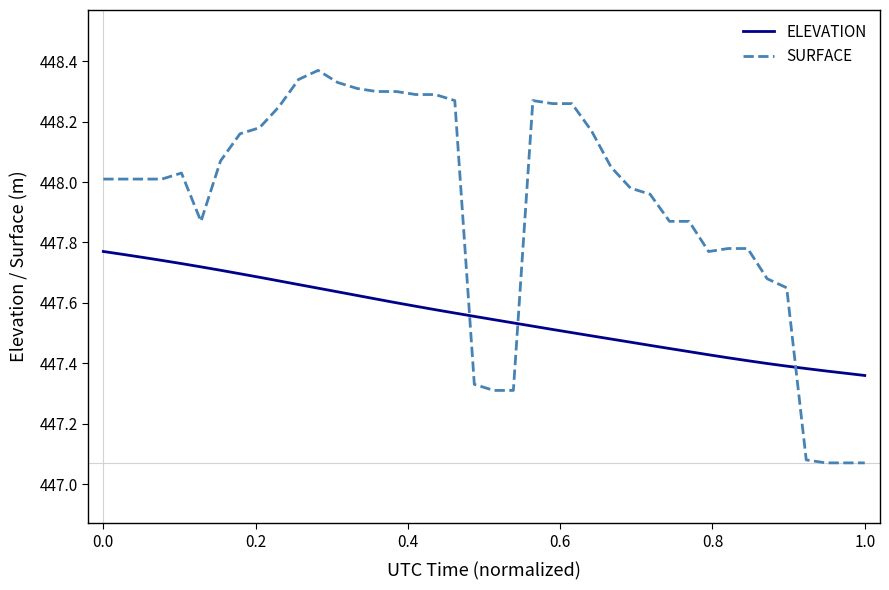

What is the difference between the maximum and minimum values in the SURFACE series?

1.3